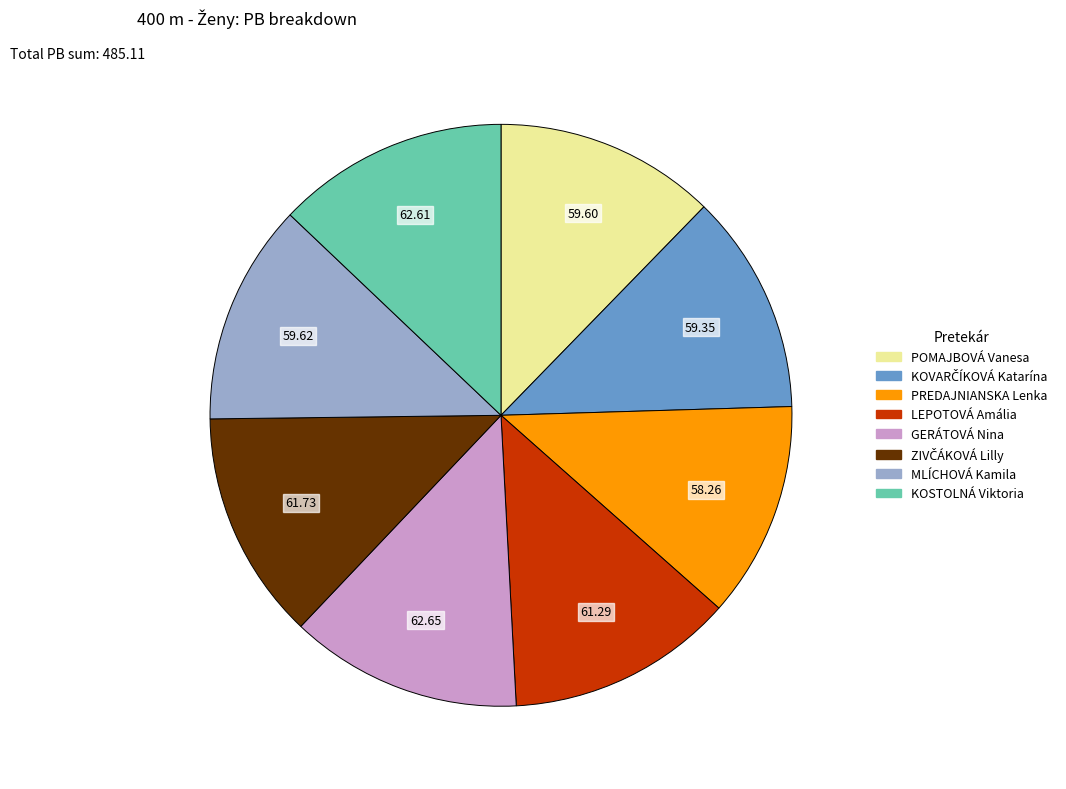

Approximately how many times larger is the value at POMAJBOVÁ Vanesa compared to KOSTOLNÁ Viktoria?

1.0